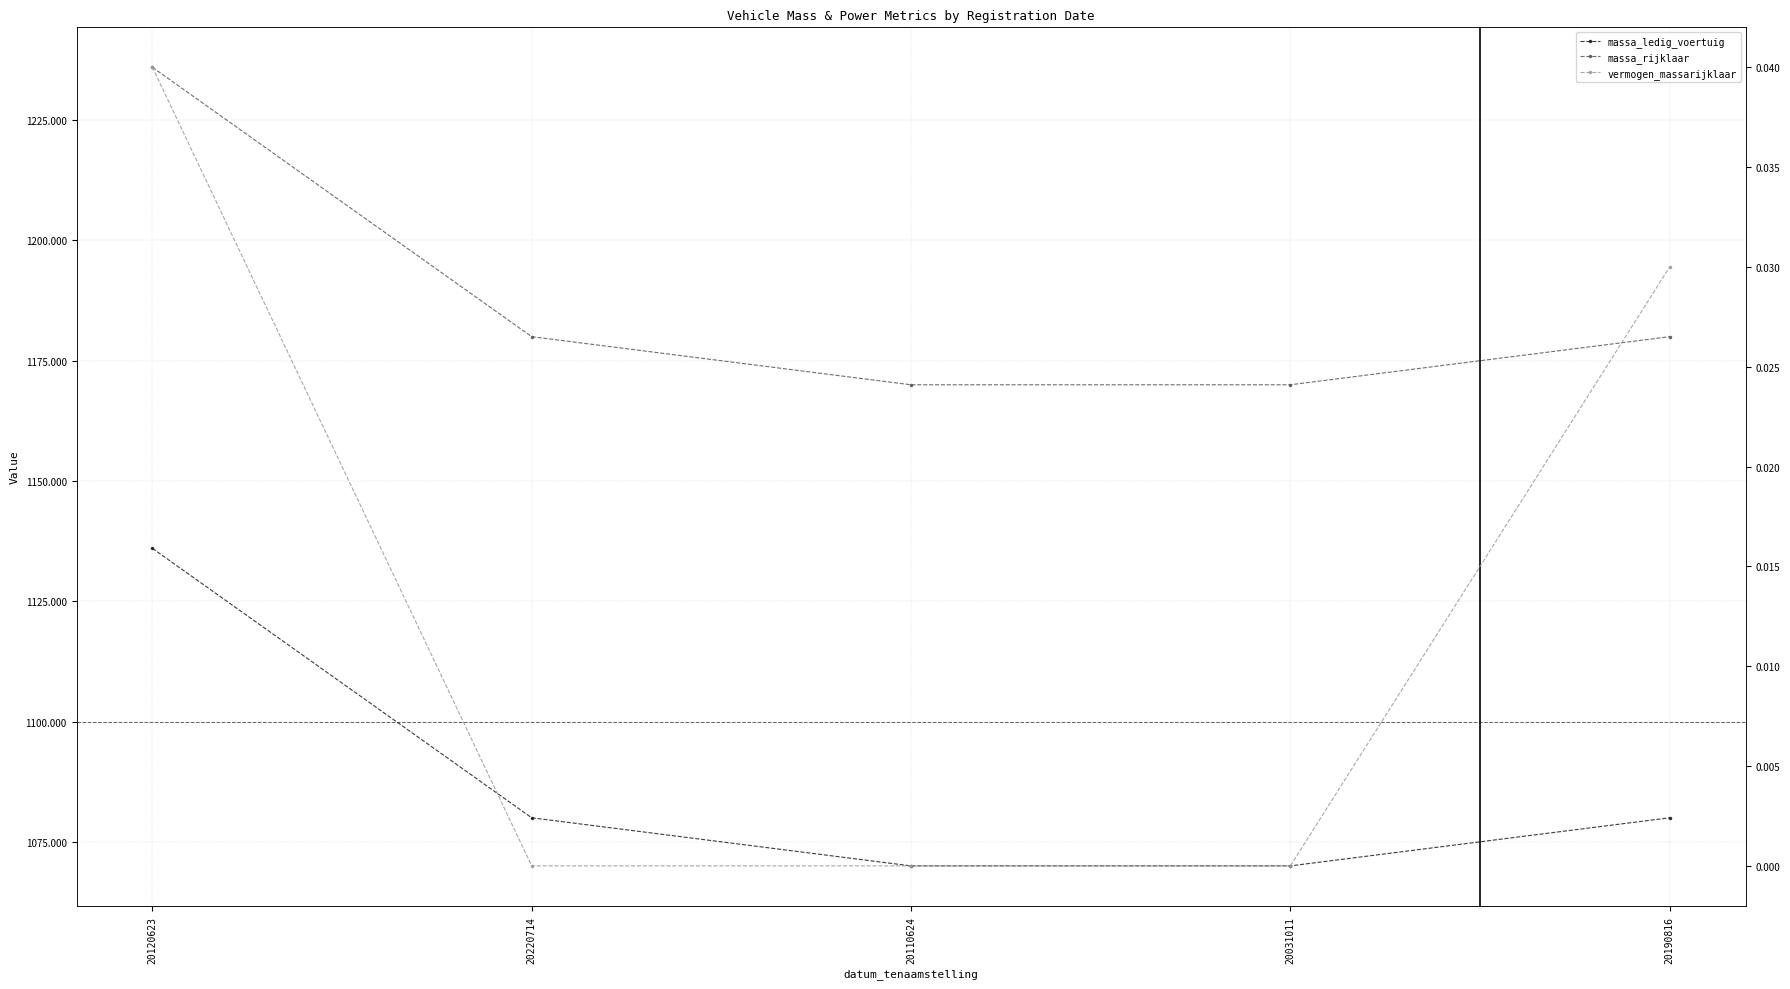

At 20220714, list the series in order from largest to smallest.

massa_rijklaar, massa_ledig_voertuig, vermogen_massarijklaar